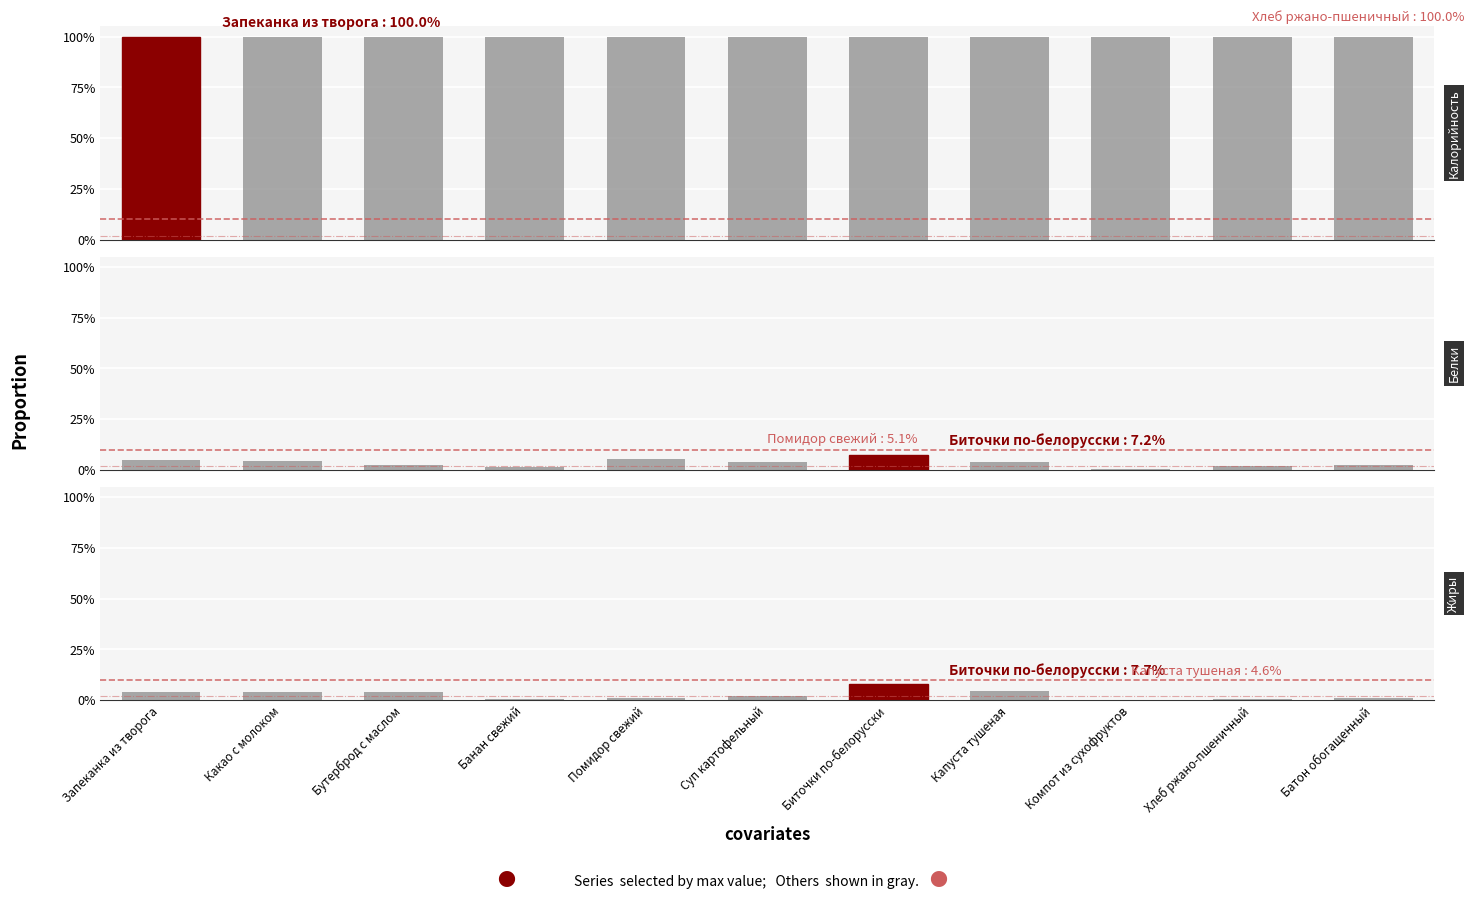

Between Какао с молоком and Банан свежий, which series saw the biggest shift?

Жиры